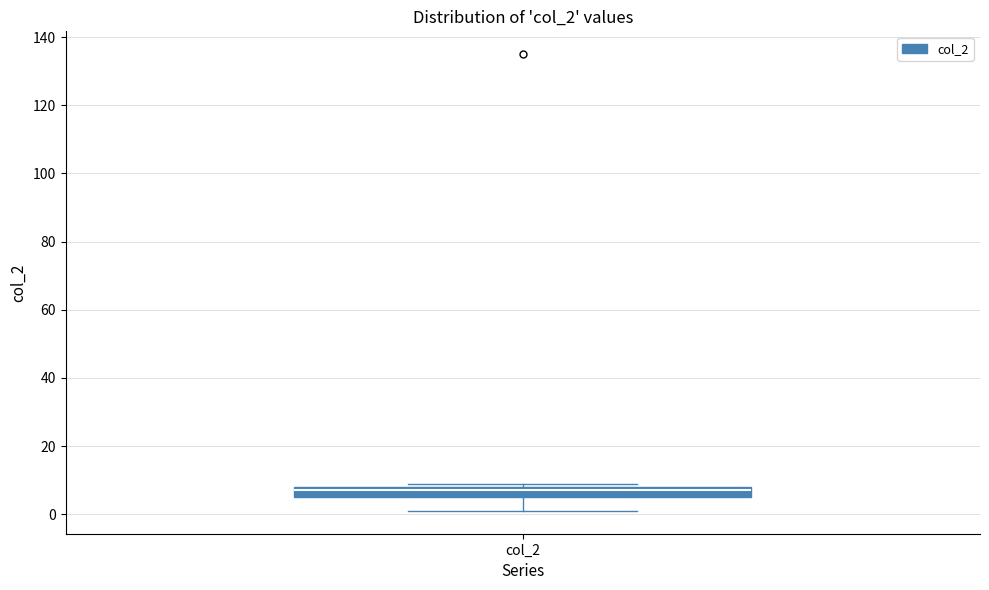

Transcribe this box plot: give where the median line is, the range the box spans, and where the two whiskers end, as read against the y-axis. The values are not printed on the chart, so give them approximately, as read against the axis.

median 8 (just below the box's upper edge), box 6 to 8, whiskers 2 to 10